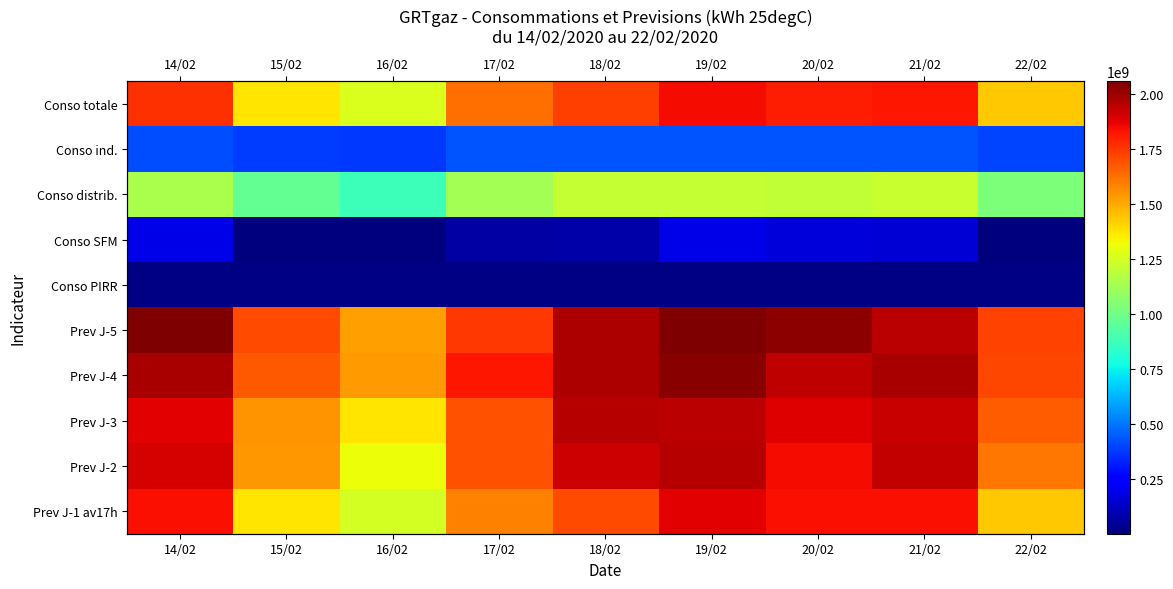

How many values in the Prev J-5 series are below 1948475631?

4